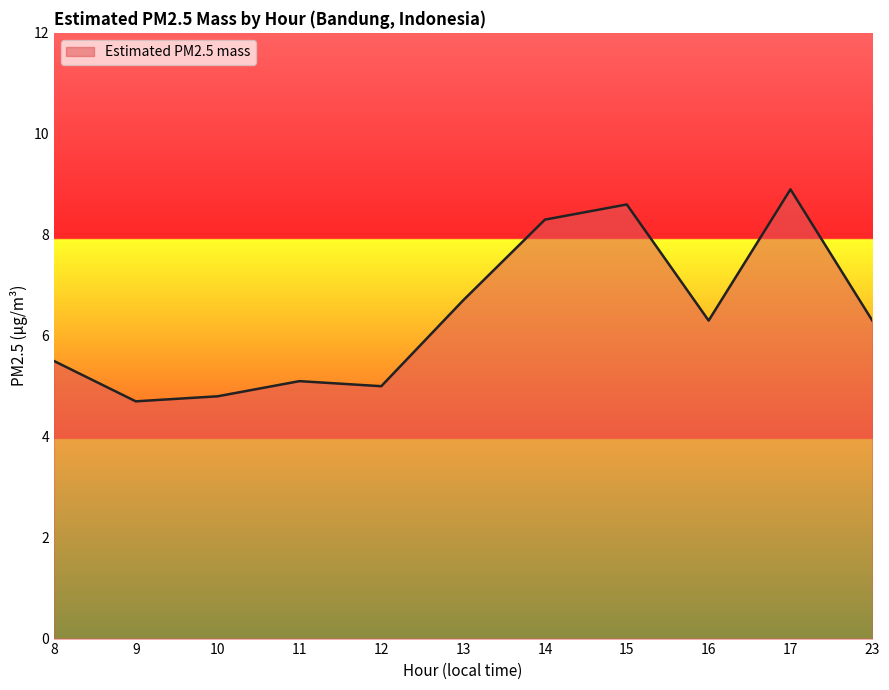

How many lines are shown in the chart?

1